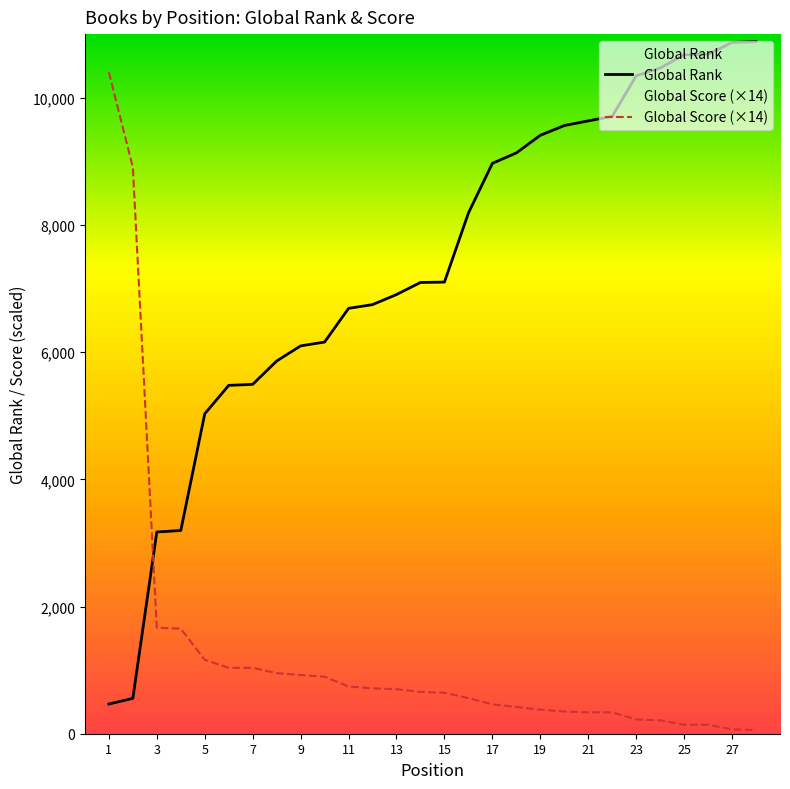

True or false: Global Score has a value of 350 at 20.

True